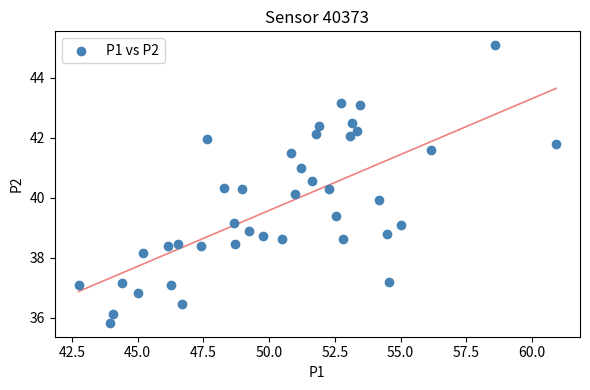

What is the range of X values (max minus min)?

18.2